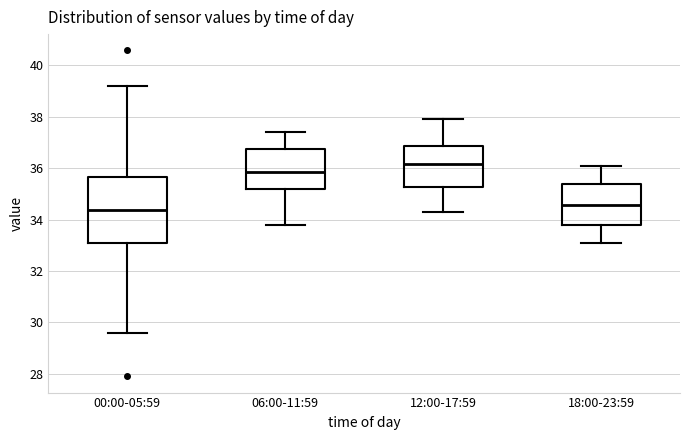

Reading left to right, transcribe this box plot: for each box, give where its median line is, the range the box spans, and where its two whiskers end, as read against the y-axis. The values are not printed on the chart, so give them approximately, as read against the axis.

00:00-05:59: median 34.4, box 33.0 to 35.6, whiskers 29.6 to 39.2
06:00-11:59: median 35.8, box 35.2 to 36.8, whiskers 33.8 to 37.4
12:00-17:59: median 36.2, box 35.2 to 36.8, whiskers 34.4 to 38.0
18:00-23:59: median 34.6, box 33.8 to 35.4, whiskers 33.2 to 36.2